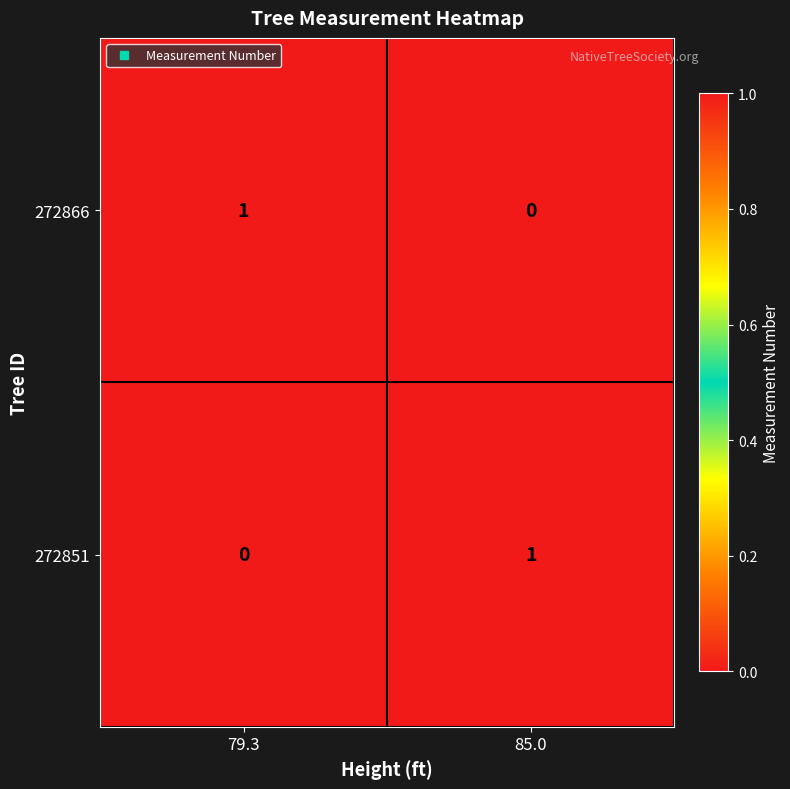

Reading left to right, list all the values displayed in this chart.

272866: 1	0
272851: 0	1